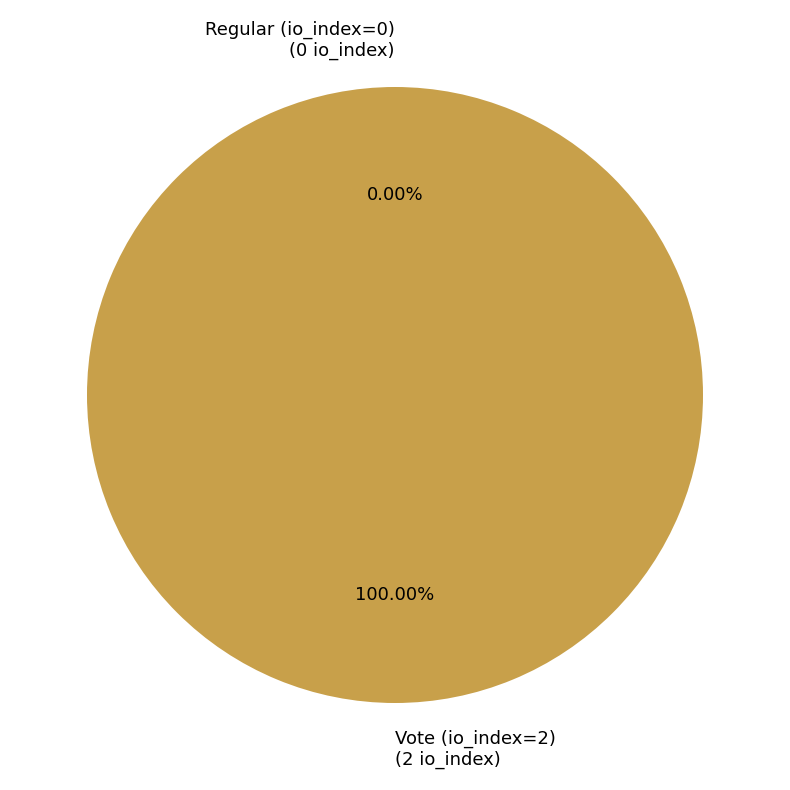

What is the change in value from Regular (io_index=0) to Vote (io_index=2)?

+2